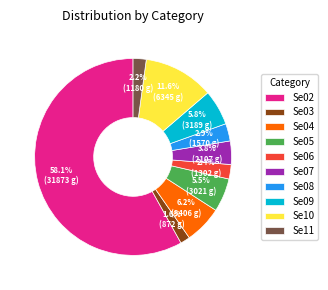

What is the smallest slice in the pie chart?

Se03